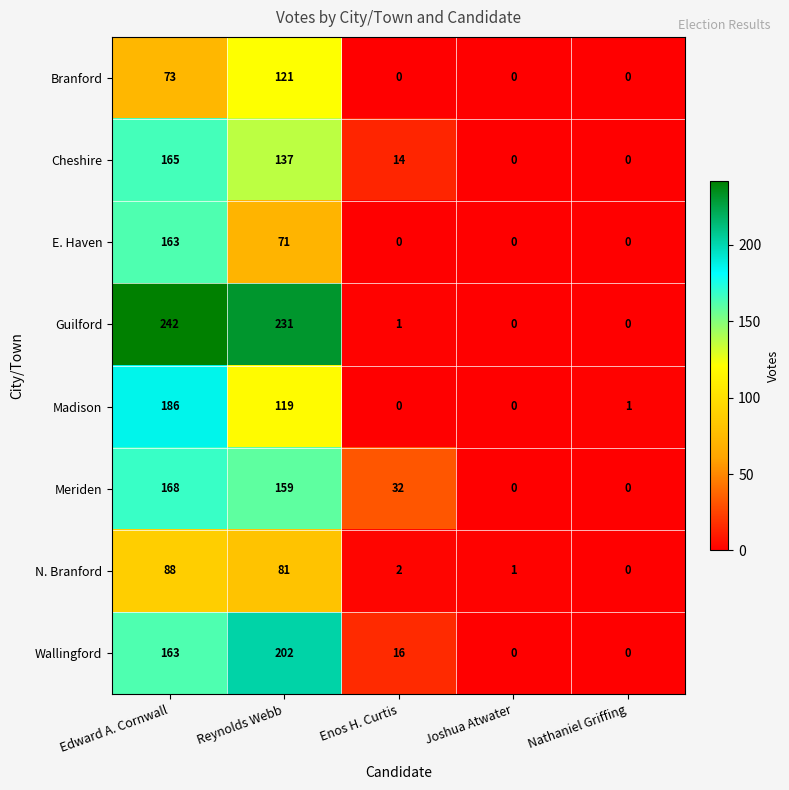

Which series has the widest spread of values?

Guilford